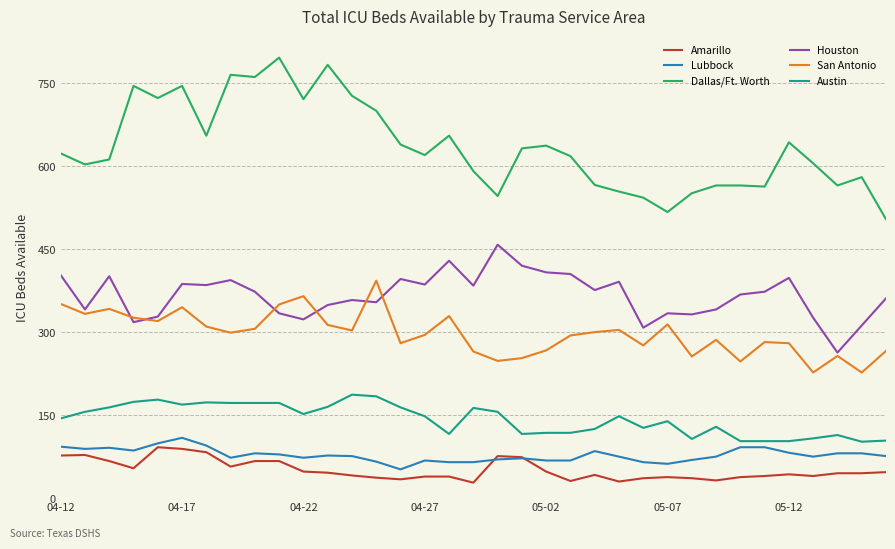

At how many categories does at least one series exceed 499?

35